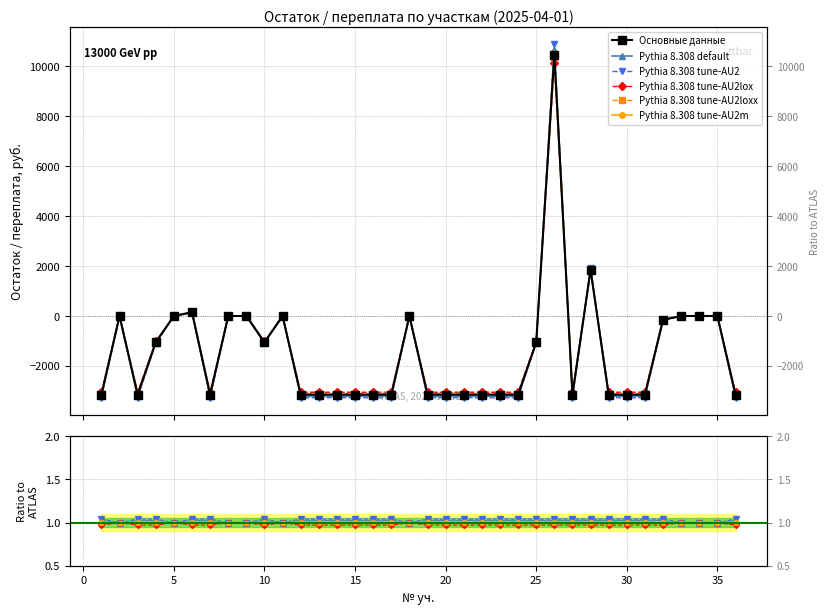

Reading left to right, what are all the values shown in this chart?

1=-3181.5	2=0.0	3=-3181.5	4=-1060.5	5=0.0	6=151.5	7=-3181.5	8=0.0	9=0.0	10=-1060.5	11=0.0	12=-3181.5	13=-3181.5	14=-3181.5	15=-3181.5	16=-3181.5	17=-3181.5	18=0.0	19=-3181.5	20=-3181.5	21=-3181.5	22=-3181.5	23=-3181.5	24=-3181.5	25=-1060.5	26=10570.7	27=-3181.5	28=1868.5	29=-3181.5	30=-3181.5	31=-3181.5	32=-151.5	33=0.0	34=0.0	35=0.0	36=-3181.5